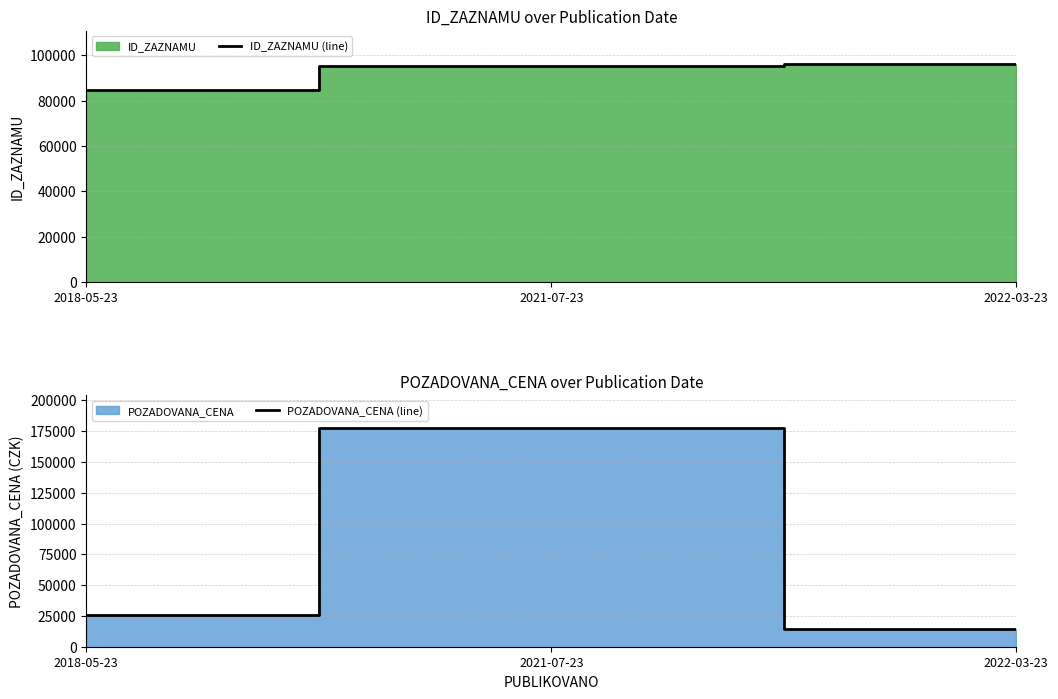

What is the average value of the POZADOVANA_CENA (line) series?

72630